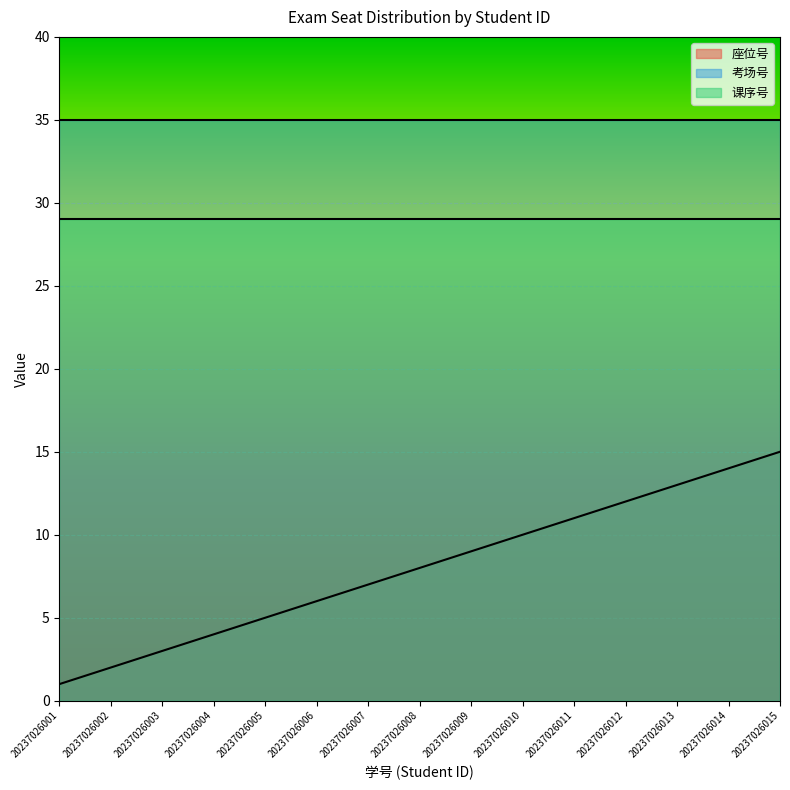

Rank the series by their average value, from highest to lowest.

考场号, 课序号, 座位号